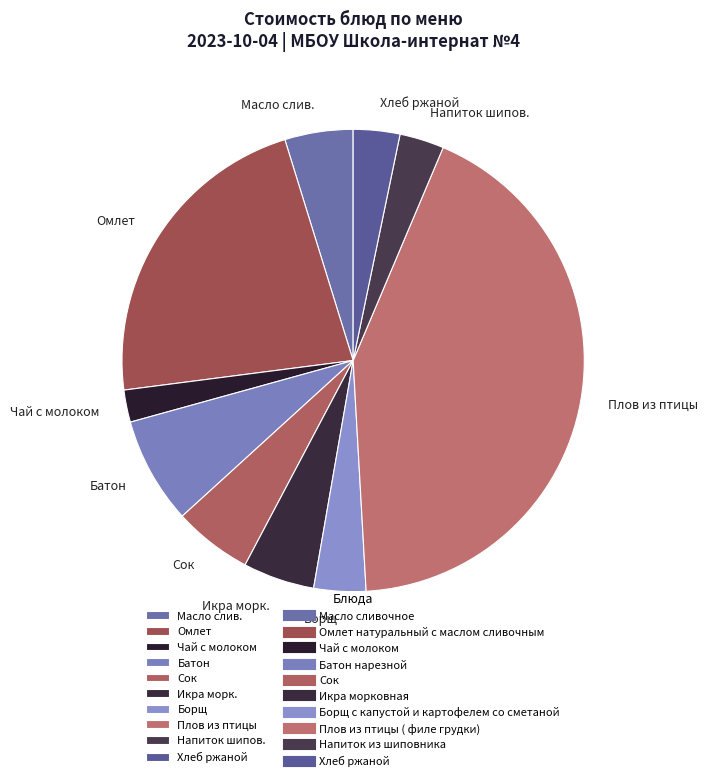

Between Чай с молоком and Икра морк., which is larger?

Икра морк.